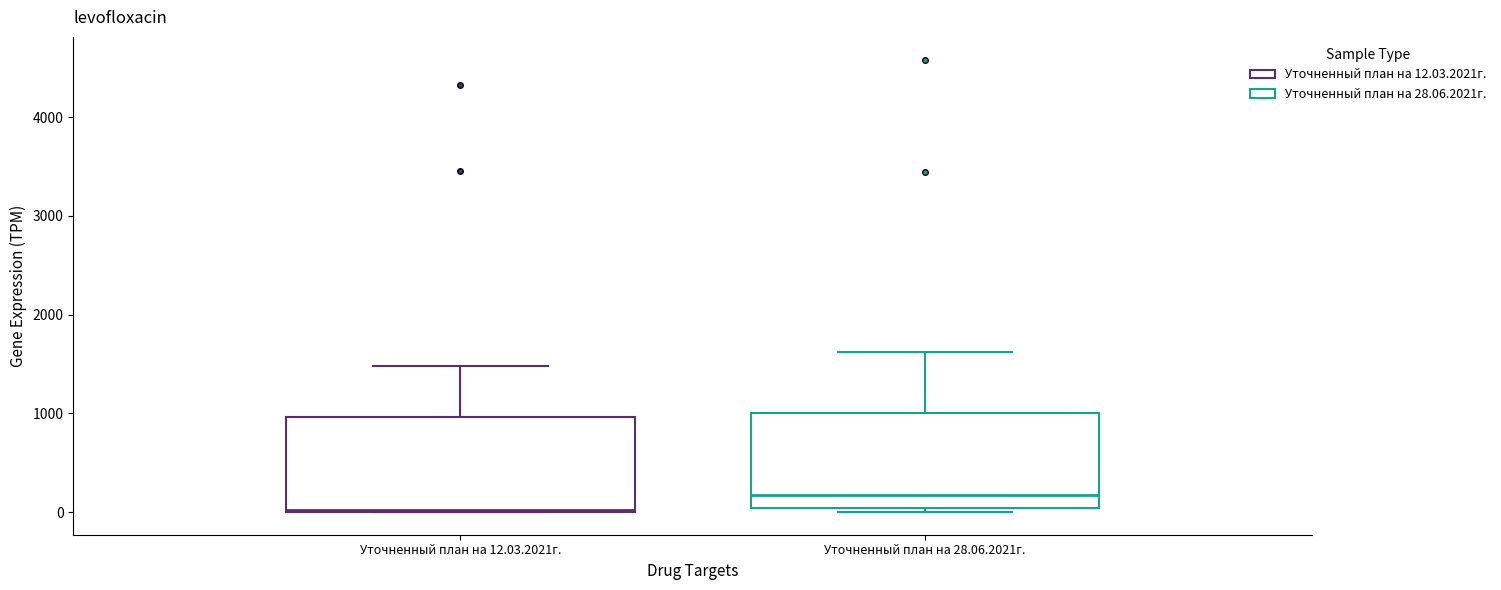

Reading left to right, read every box against the y-axis: the position of its median line, the range the box covers, and the ends of its whiskers. The values are not printed on the chart, so give them approximately, as read against the axis.

Уточненный план на 12.03.2021г.: median 0, box 0 to 1000, whiskers 0 to 1500
Уточненный план на 28.06.2021г.: median 200, box 0 to 1000, whiskers 0 (just below the box's lower edge) to 1600